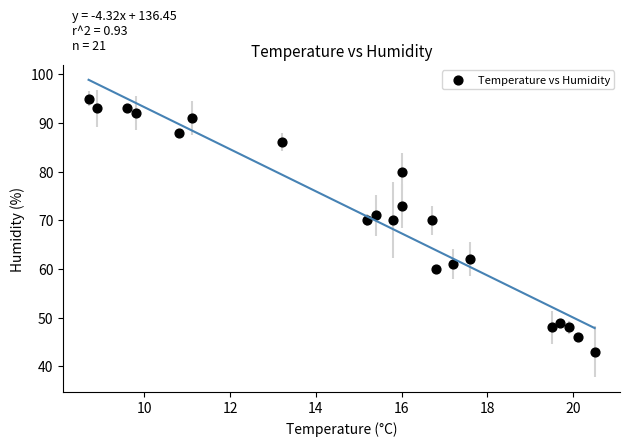

What is the range of Y values (max minus min)?

52